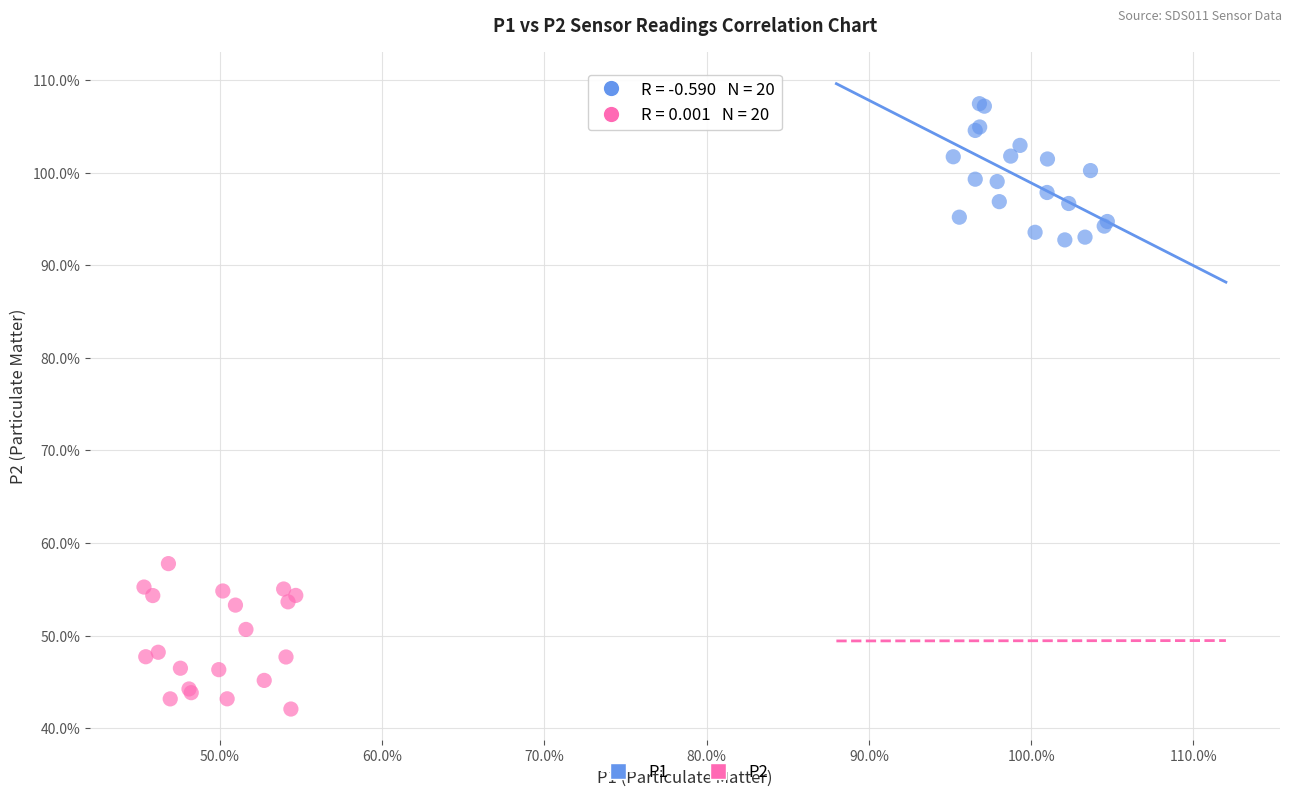

What are all the series names shown in the legend?

P1, P2